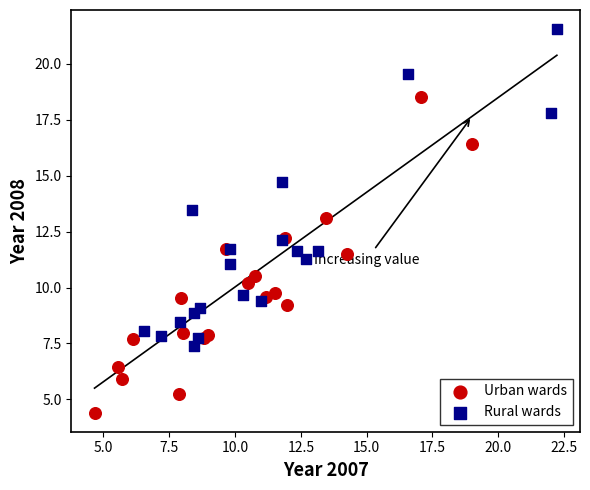

Which series reaches the maximum Y coordinate?

Rural wards